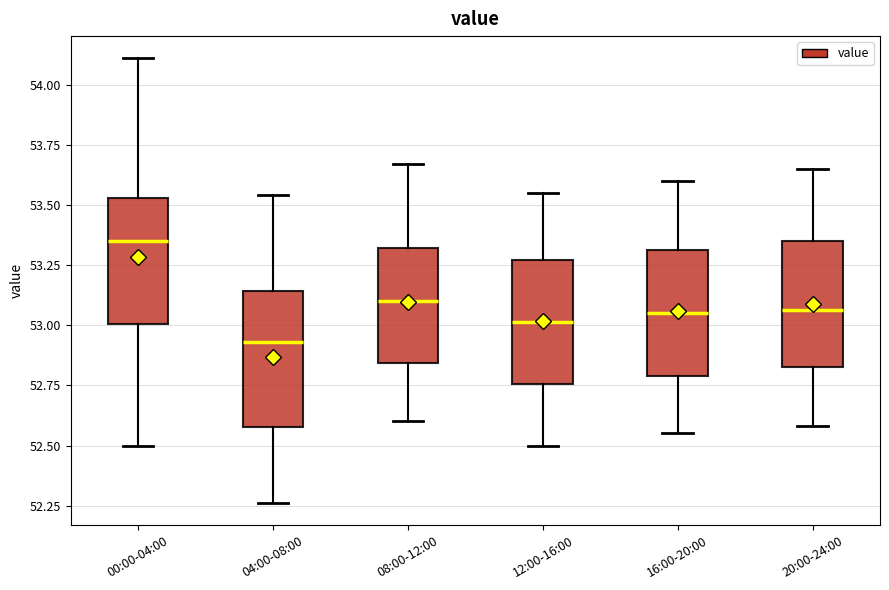

Which box's median line is the lowest?

04:00-08:00